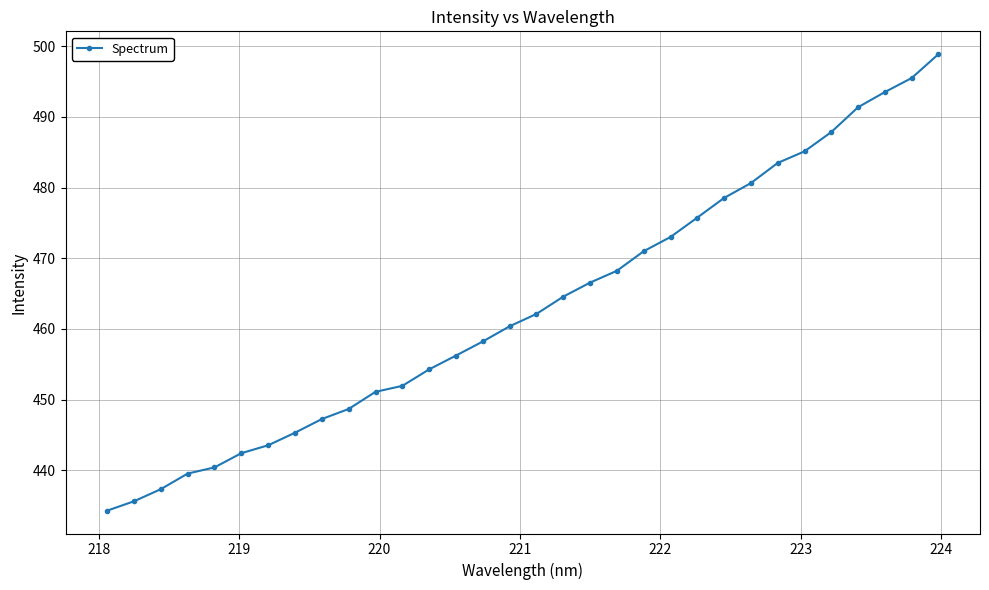

What is the value of the 14th point from the left?

456.2